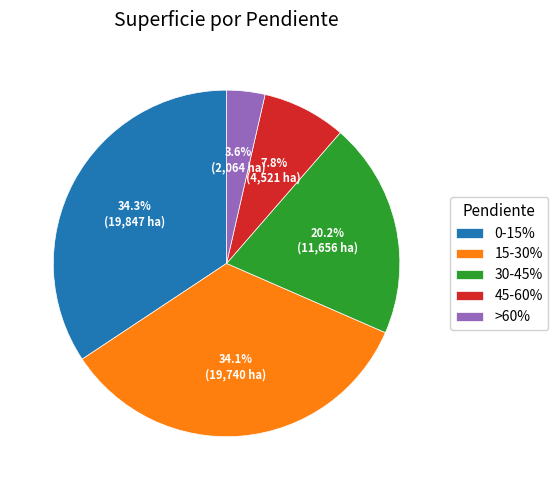

Does 15-30% represent more than half of the total?

No